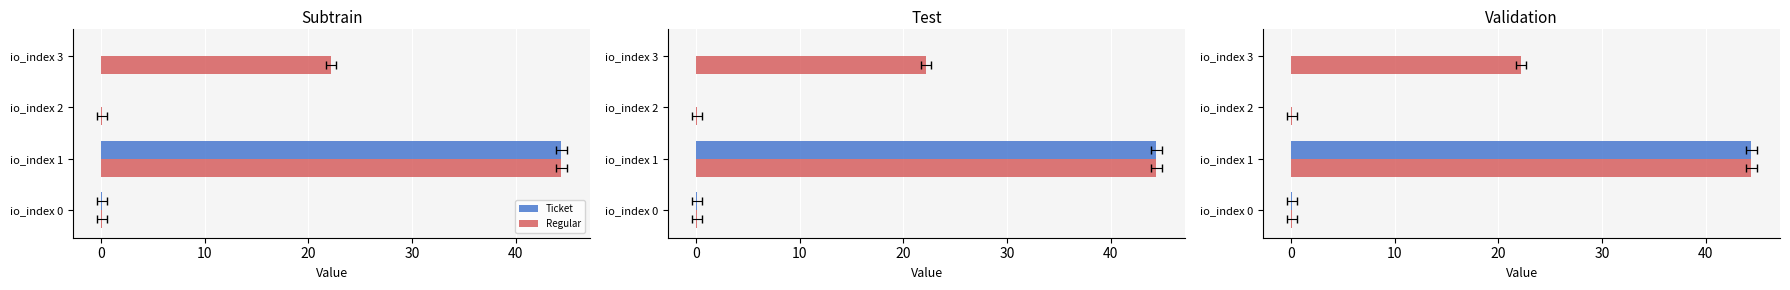

What is the difference between the second highest and minimum values in the Ticket series?

0.1